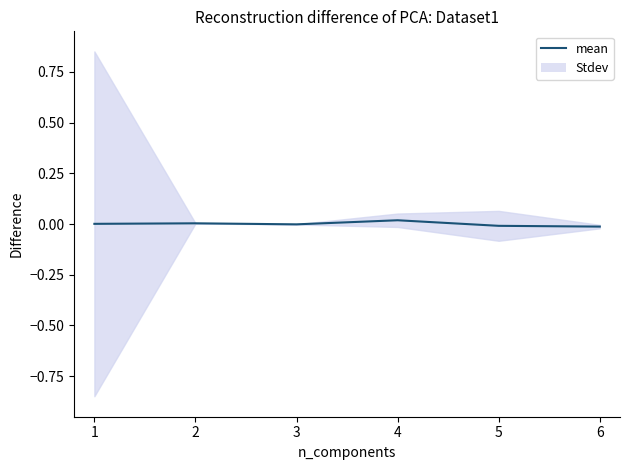

Which has a higher value, 3 or 6?

3